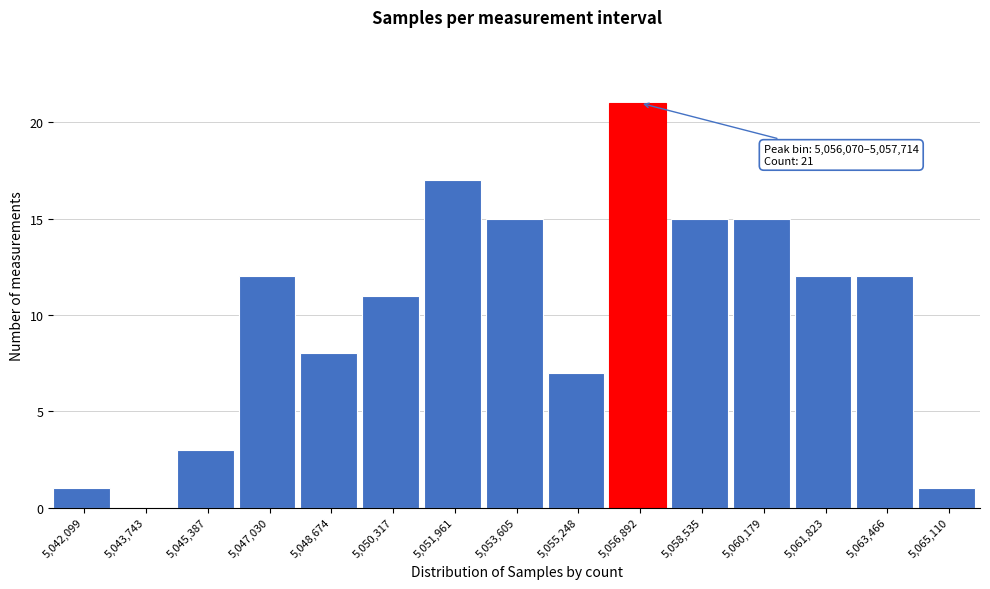

Which range on the x-axis has the tallest bar?

5056000 to 5057800